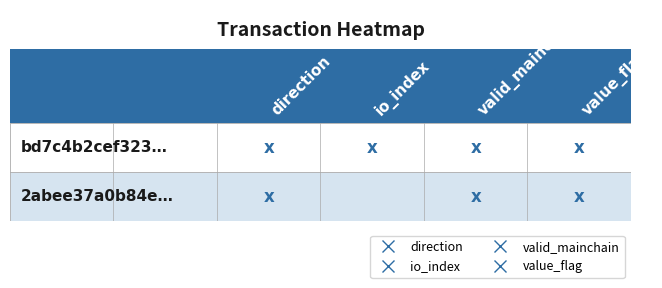

Count the bd7c4b2cef3237708e37b9877d2a171e4a353ec values in the range -1 to 1.

2